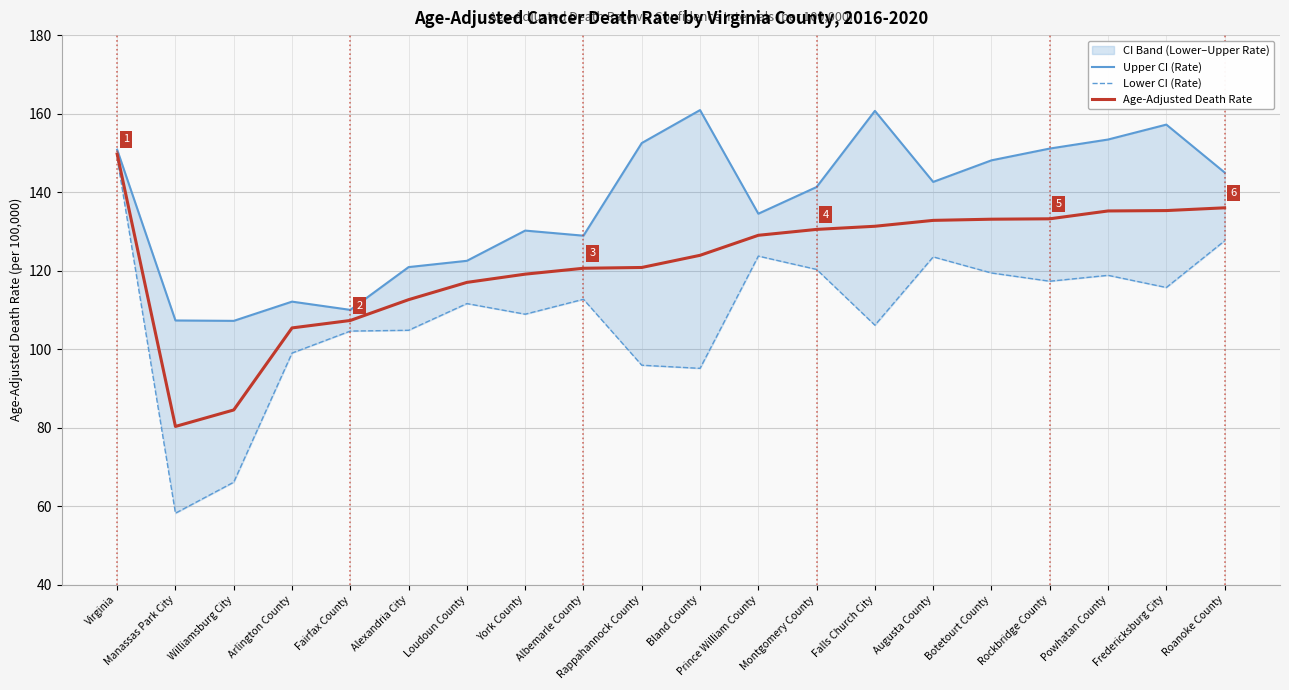

Read the Age-Adjusted Death Rate value at Loudoun County.

117.0